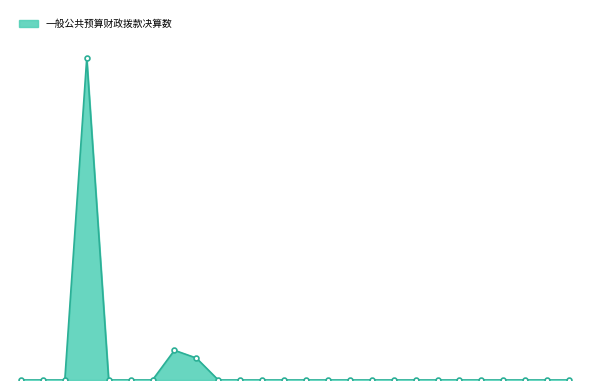

Rank the categories by value from highest to lowest.

四、公共安全支出, 八、社会保障和就业支出, 九、卫生健康支出, 一、一般公共服务支出, 二、外交支出, 三、国防支出, 五、教育支出, 六、科学技术支出, 七、文化旅游体育与传媒支出, 十、节能环保支出, 十一、城乡社区支出, 十二、农林水支出, 十三、交通运输支出, 十四、资源勘探工业信息等支出, 十五、商业服务业等支出, 十六、金融支出, 十七、援助其他地区支出, 十八、自然资源海洋气象等支出, 十九、住房保障支出, 二十、粮油物资储备支出, 二十一、国有资本经营预算支出, 二十二、灾害防治及应急管理支出, 二十三、其他支出, 二十四、债务还本支出, 二十五、债务付息支出, 二十六、抗疫特别国债安排的支出